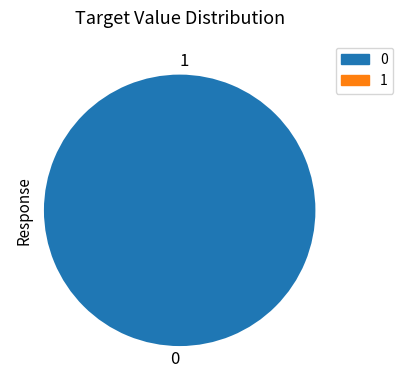

Is the sum of 1 and 0 greater than half?

Yes